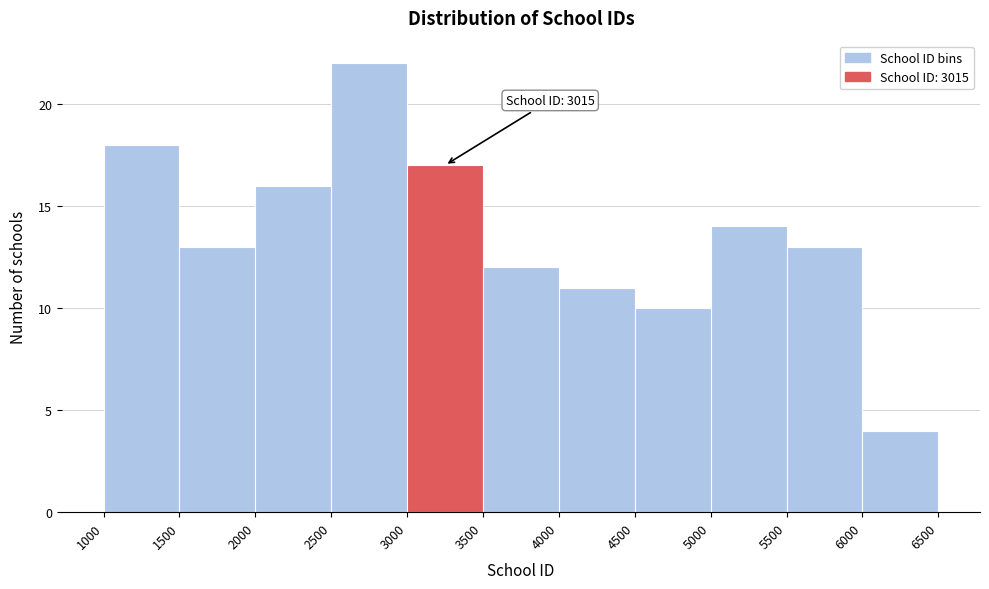

Which range on the x-axis has the tallest bar?

2500 to 3000